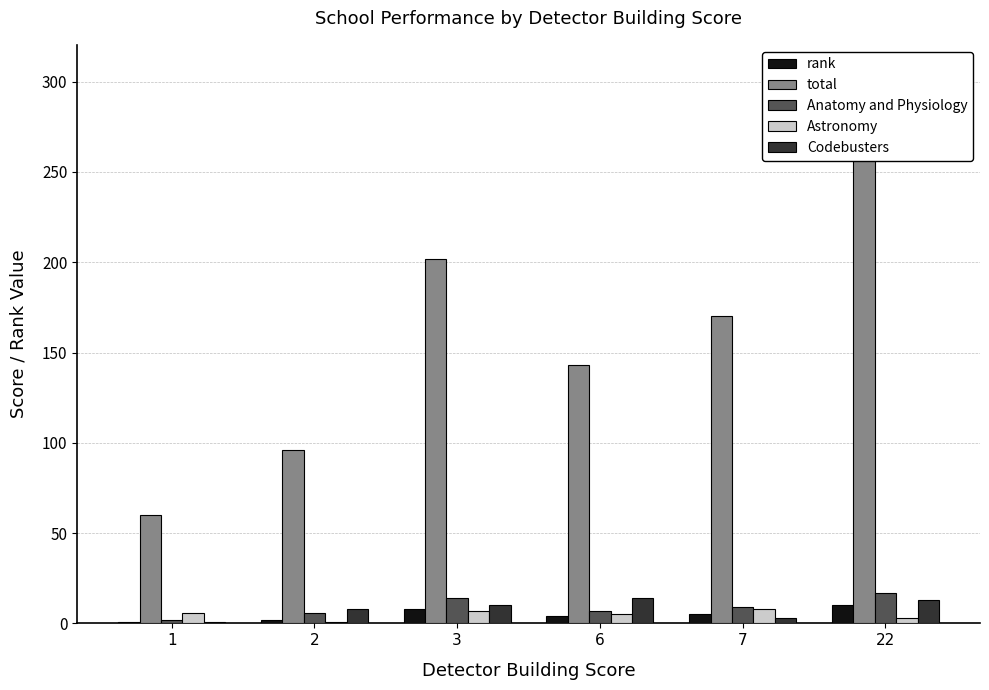

What is the spread (max minus min) of values at 2?

95